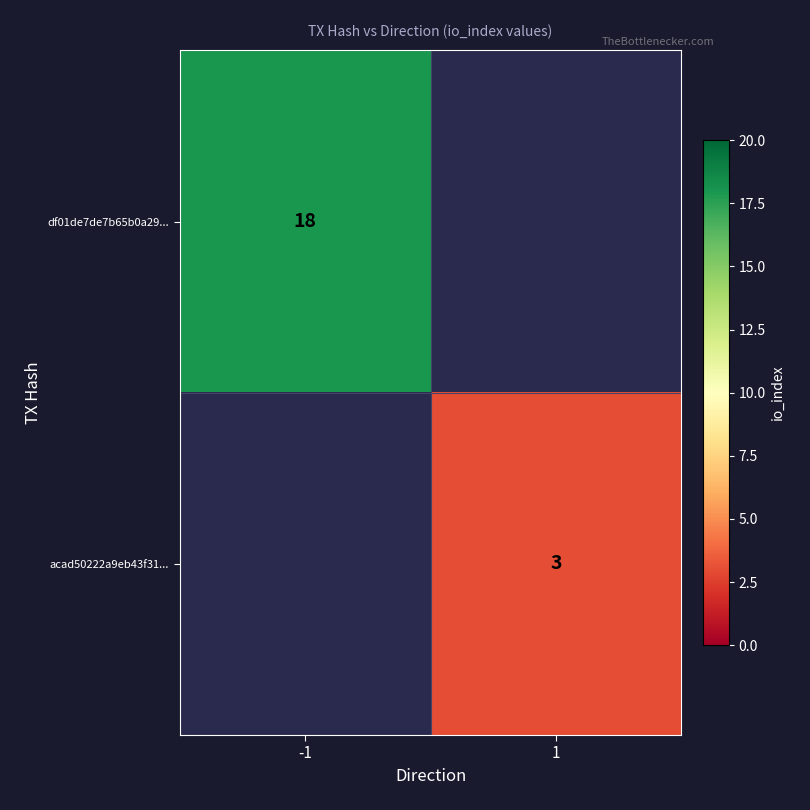

How many series are shown in this chart?

2